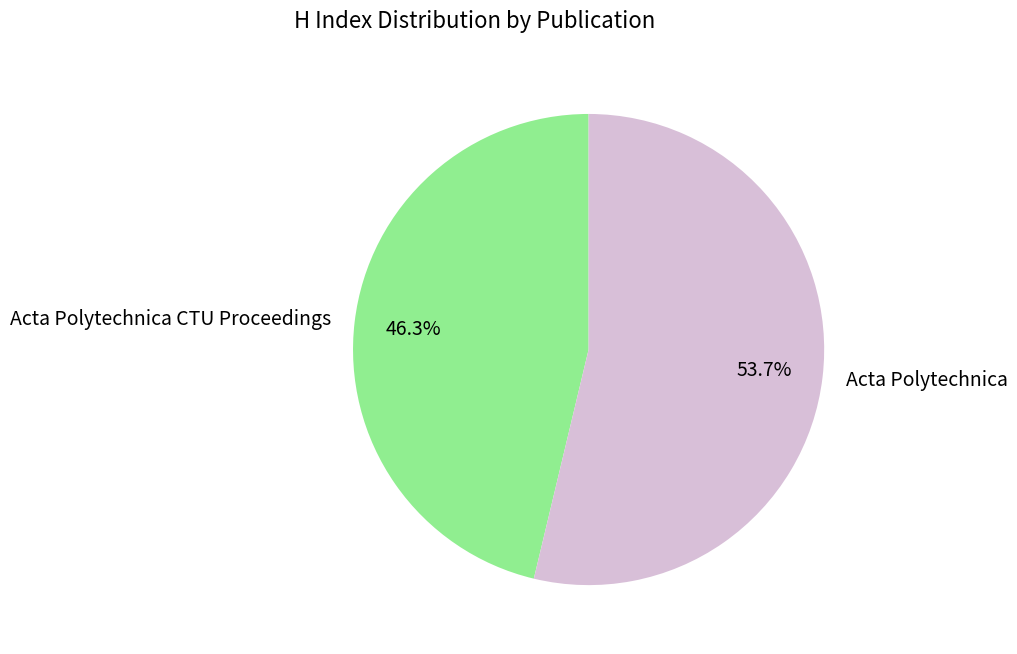

Is there any slice that represents more than half of the pie?

Yes